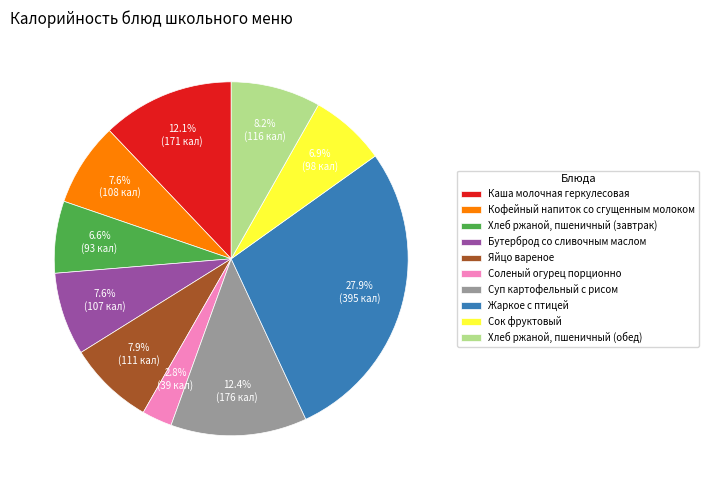

True or false: Жаркое с птицей accounts for 28% of the total.

True